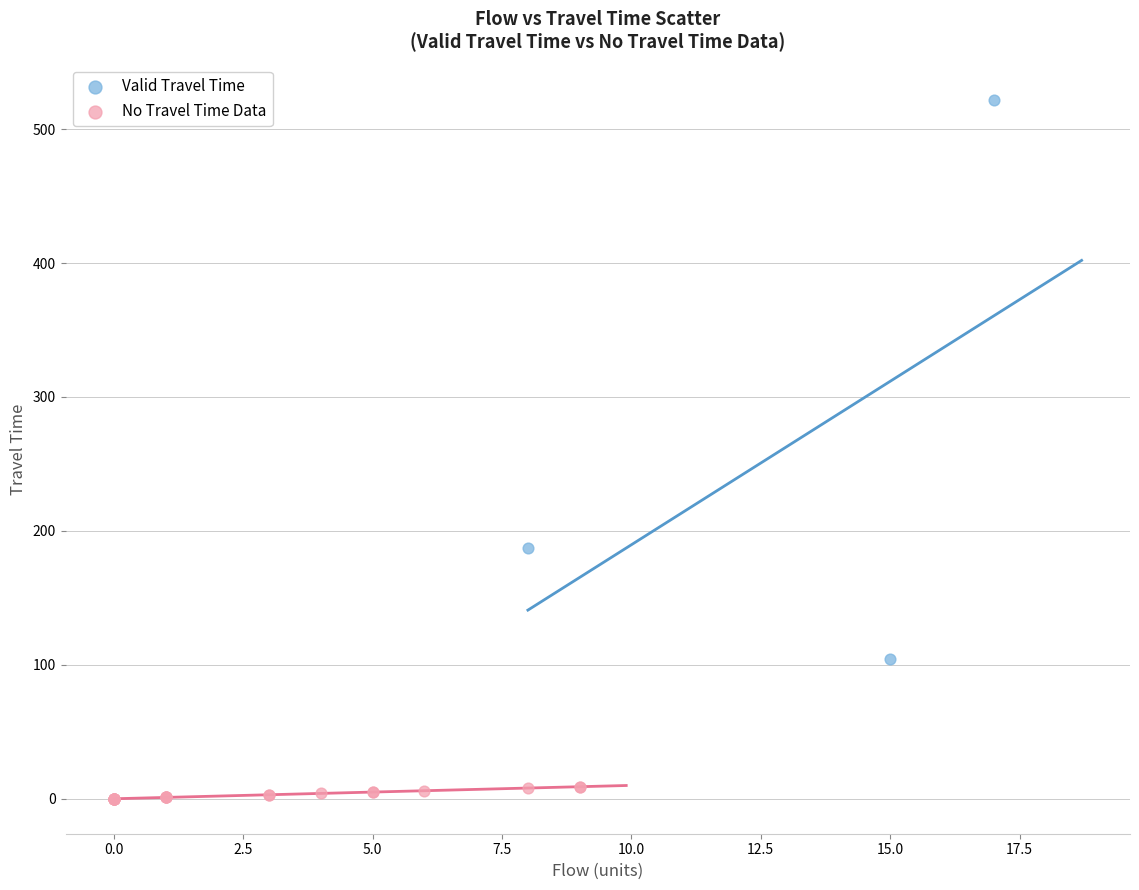

Which series has the widest spread of Y values?

Valid Travel Time